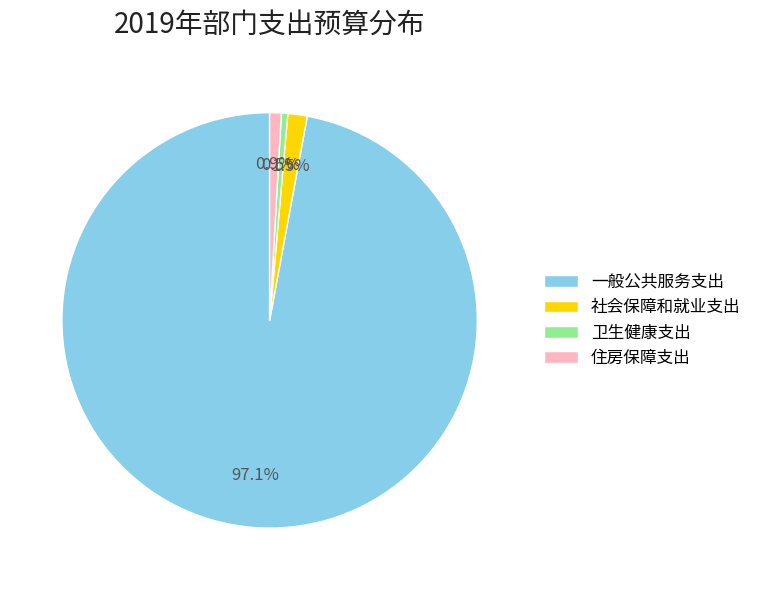

Which slice is the largest?

一般公共服务支出